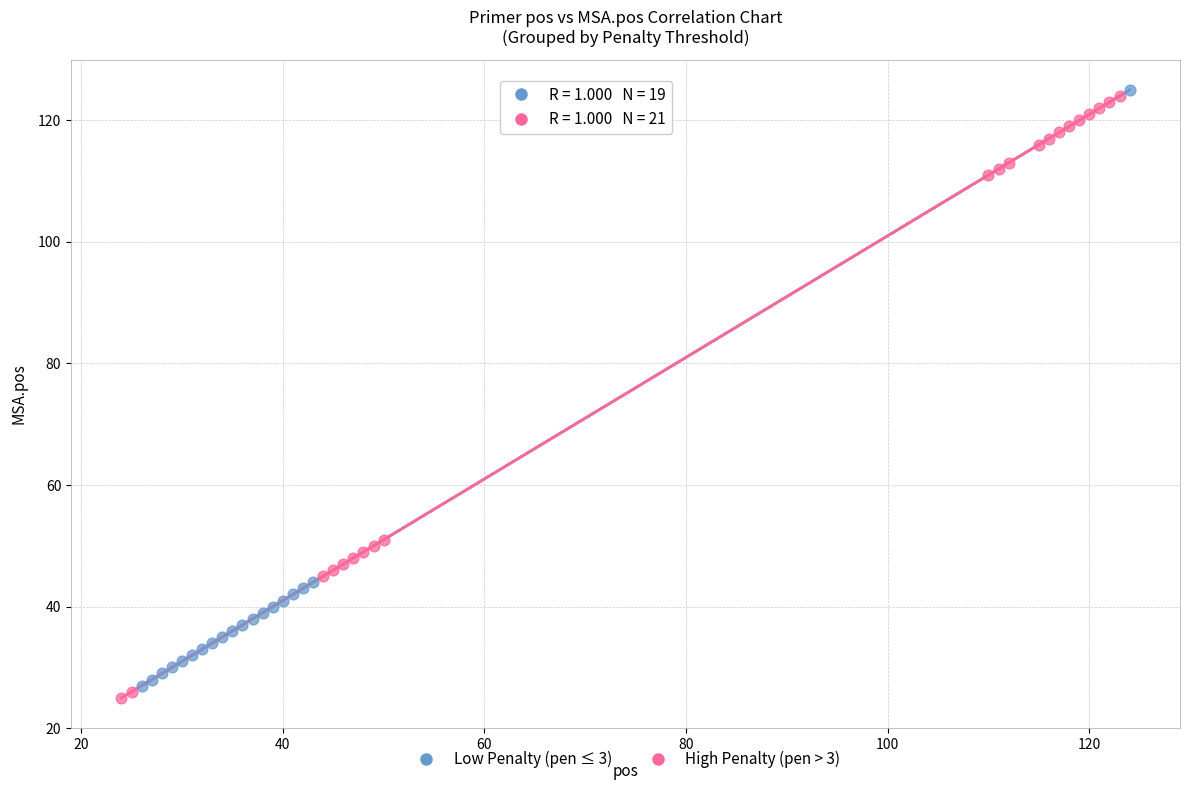

Which series contains the lowest Y value?

High Penalty (pen > 3)